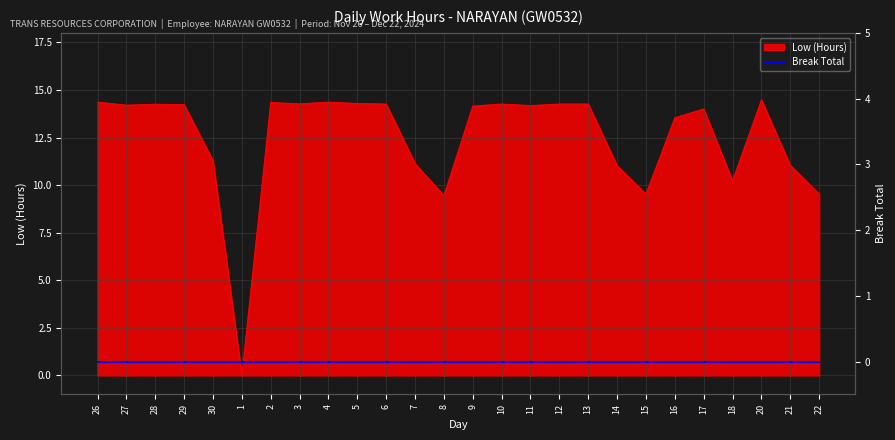

True or false: there are more than 1 points higher than both neighbors.

True